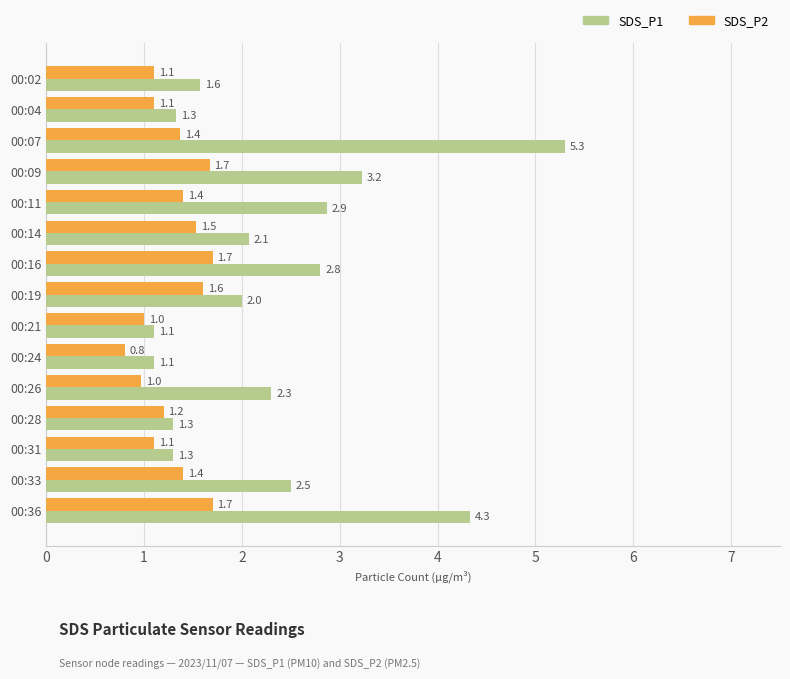

What is the sum of the SDS_P1 values at 00:14 and 00:21?

3.2